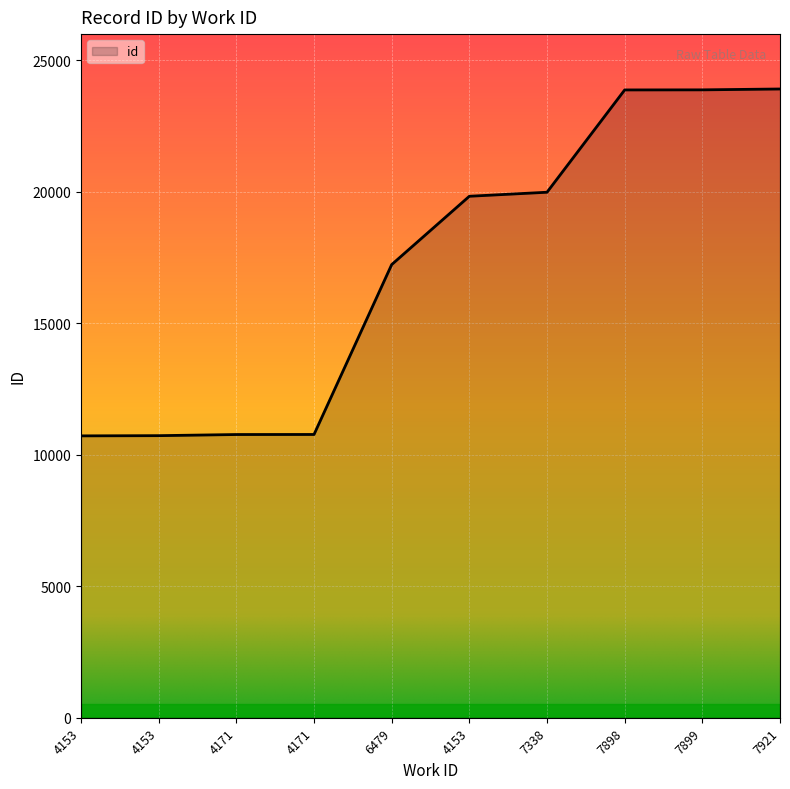

Rank the categories by value from lowest to highest.

4153, 4153, 4171, 4171, 6479, 4153, 7338, 7898, 7899, 7921